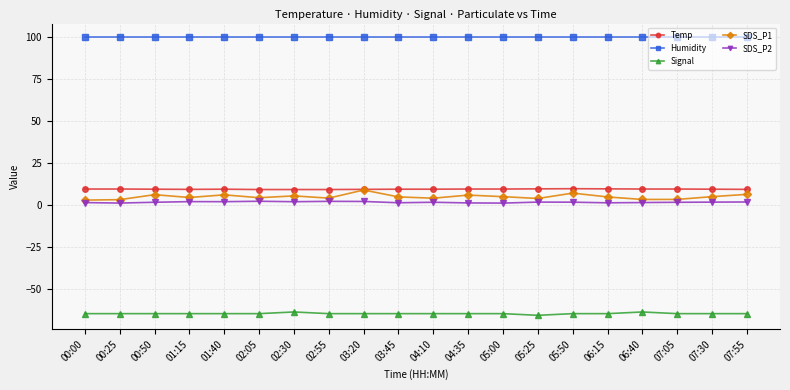

True or false: SDS_P1 has a value of 6.0 at 00:50.

True